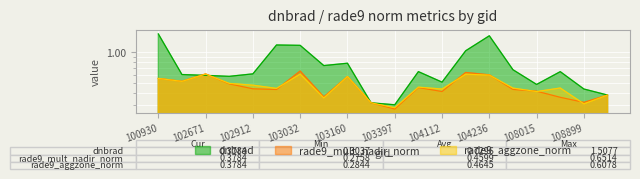

Rank the series by their maximum value, from lowest to highest.

rade9_aggzone_norm, rade9_mult_nadir_norm, dnbrad